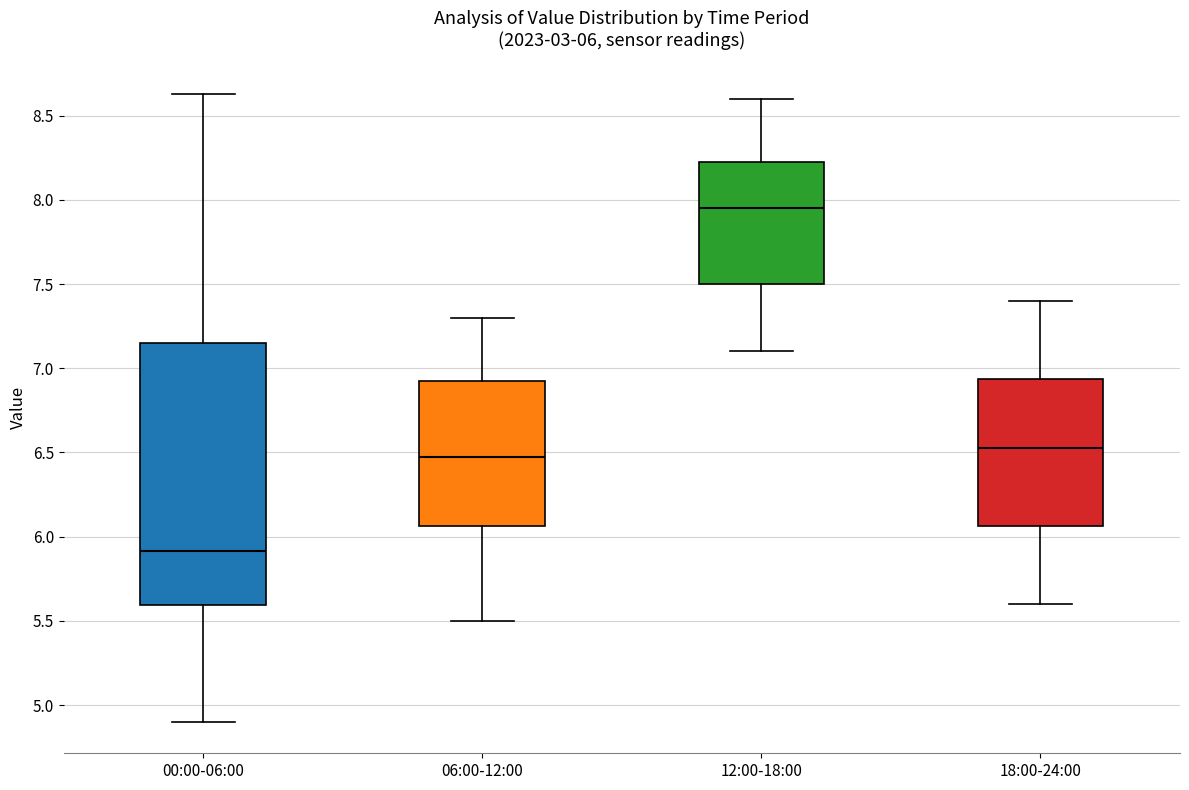

Which box is the tallest, from its lower edge to its upper edge?

00:00-06:00